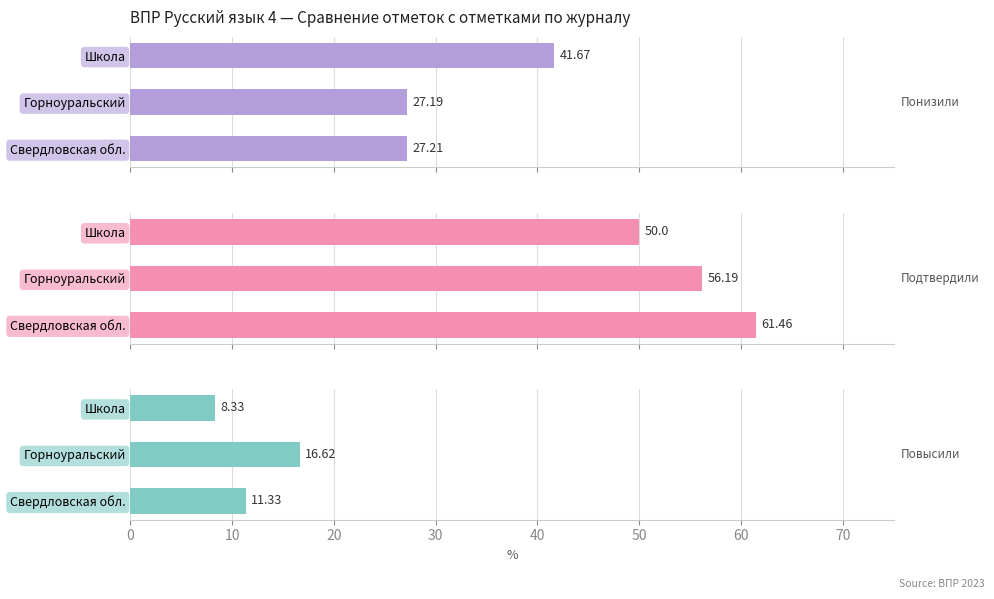

How many groups of bars are there?

3